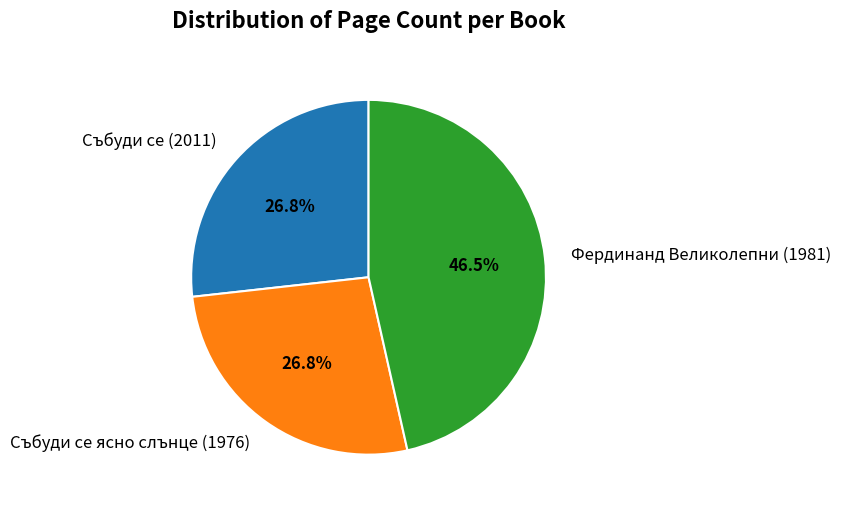

Is Събуди се (2011) the majority of the pie?

No